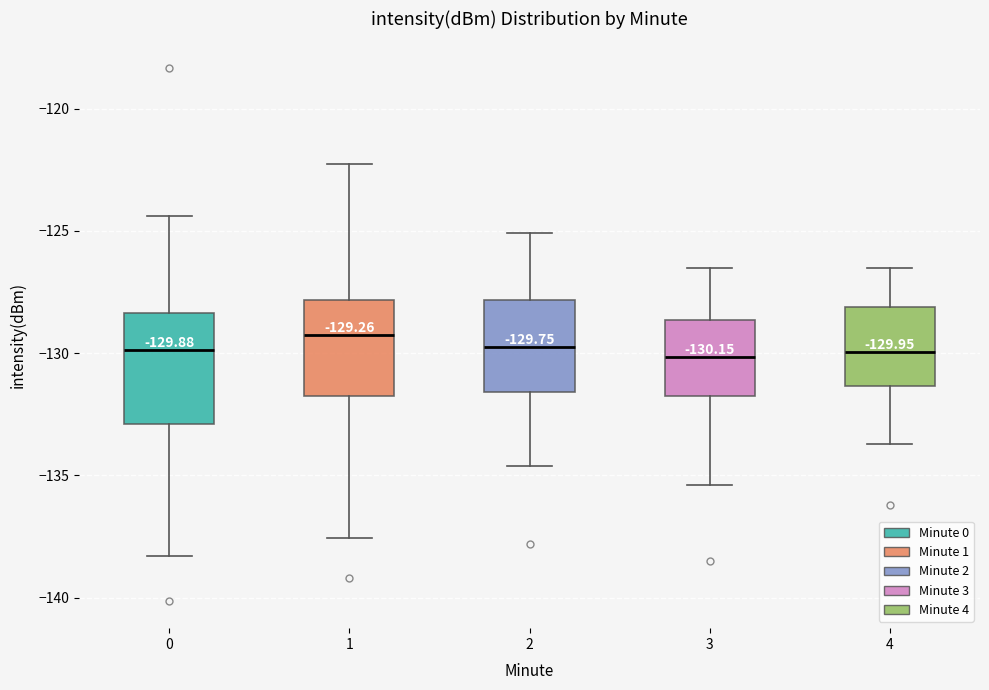

Which box is the tallest, from its lower edge to its upper edge?

0